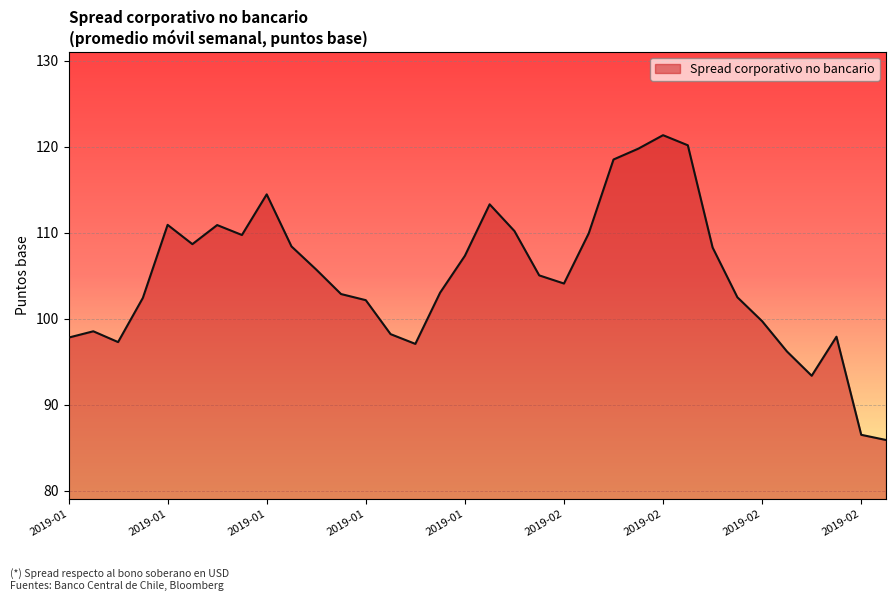

What is the difference between the maximum and minimum values?

35.4